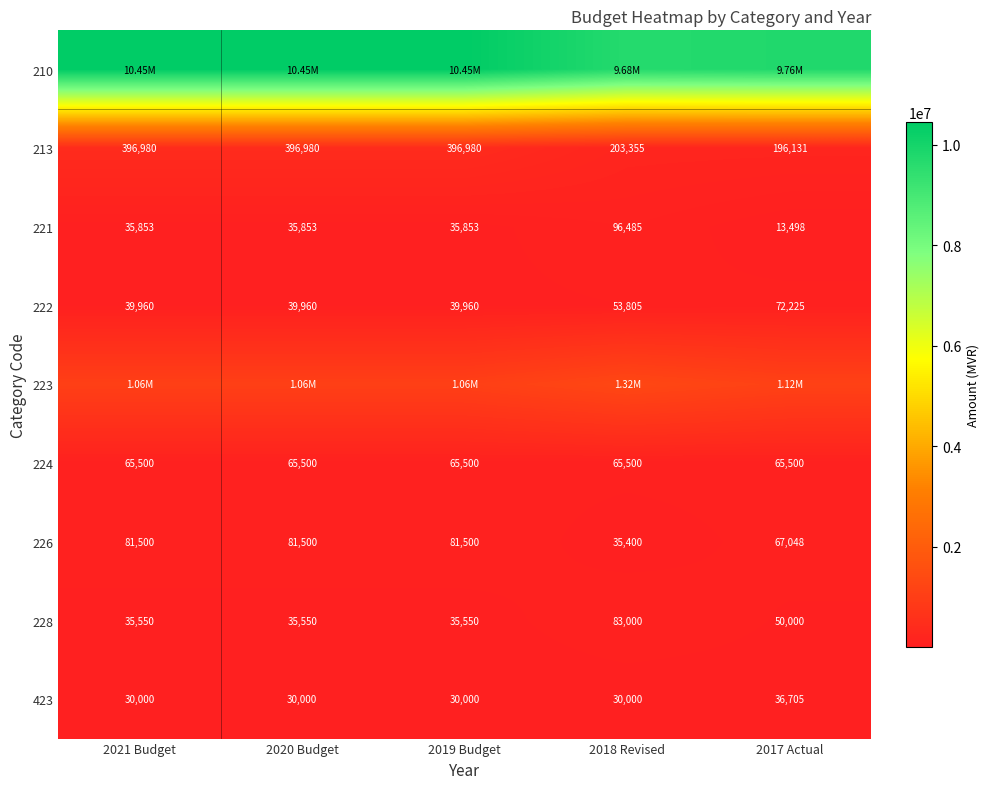

Between 2018 Revised and 2017 Actual, which is larger?

2017 Actual